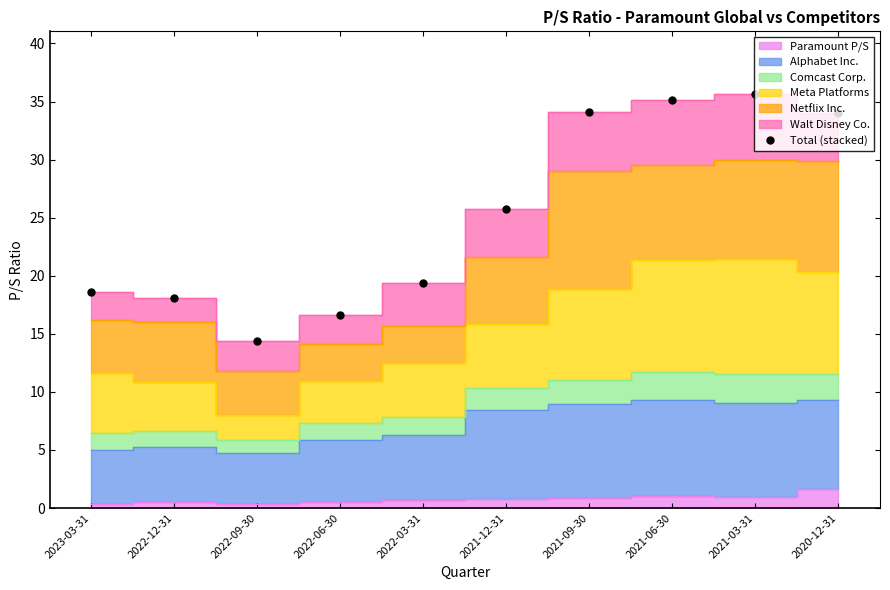

What is the value of the 5th point from the left?

19.3